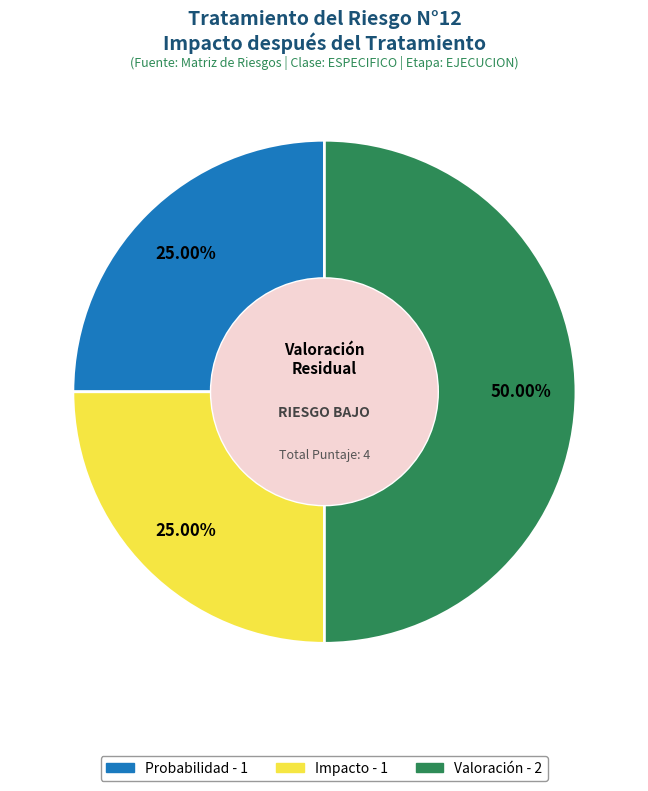

Does Impacto represent more than half of the total?

No